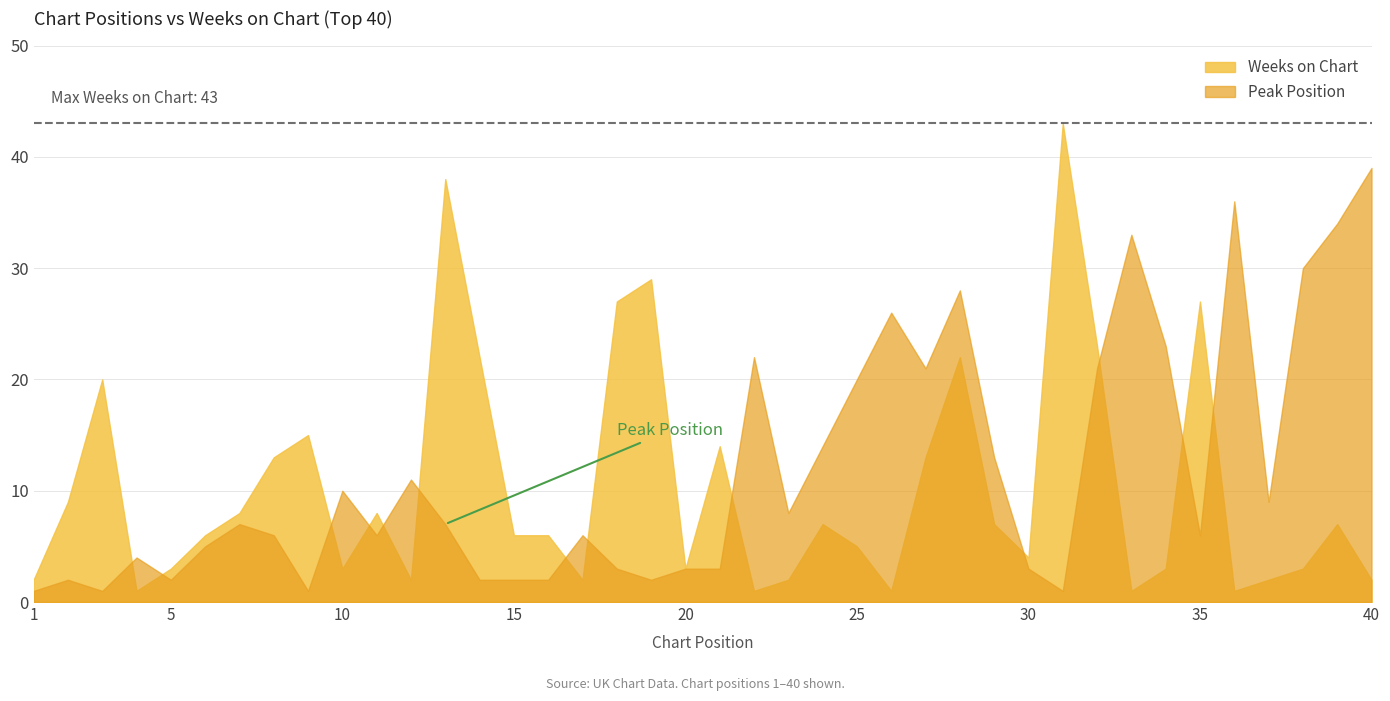

Which series changed the most between 8 and 36?

Peak Position